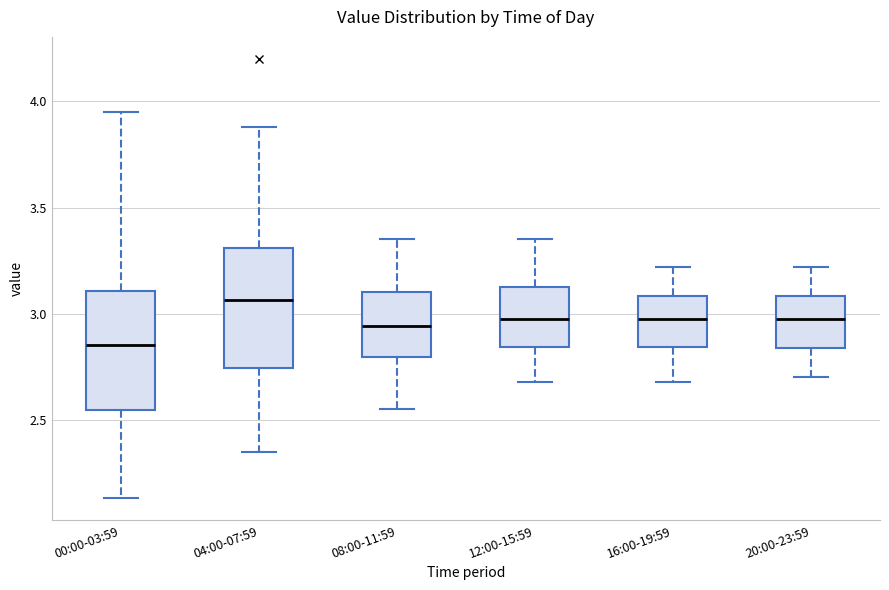

Which box's median line is the lowest?

00:00-03:59